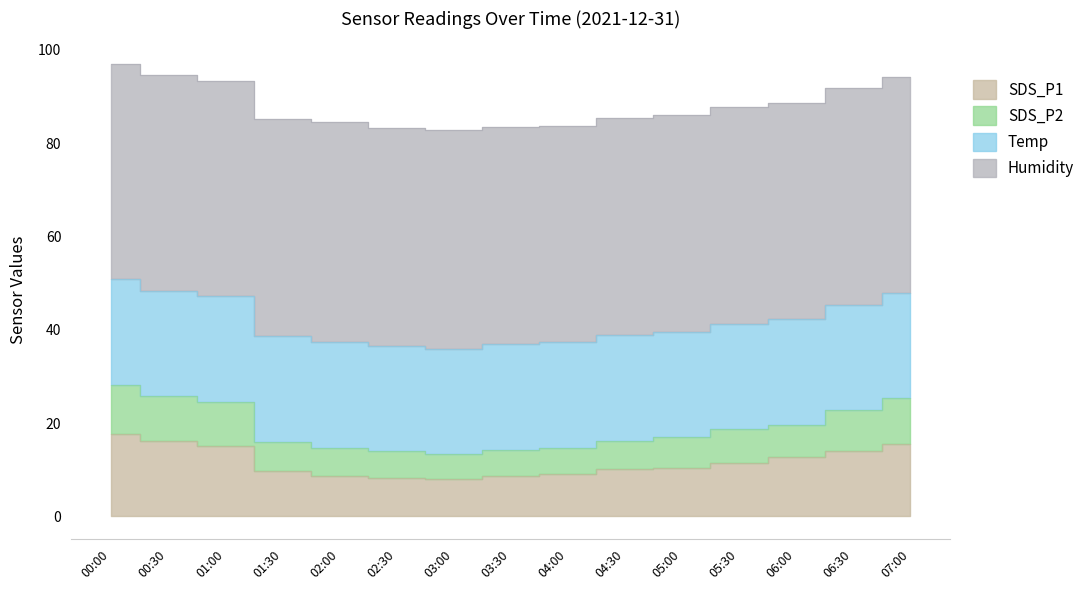

What position from the left is 03:00?

7